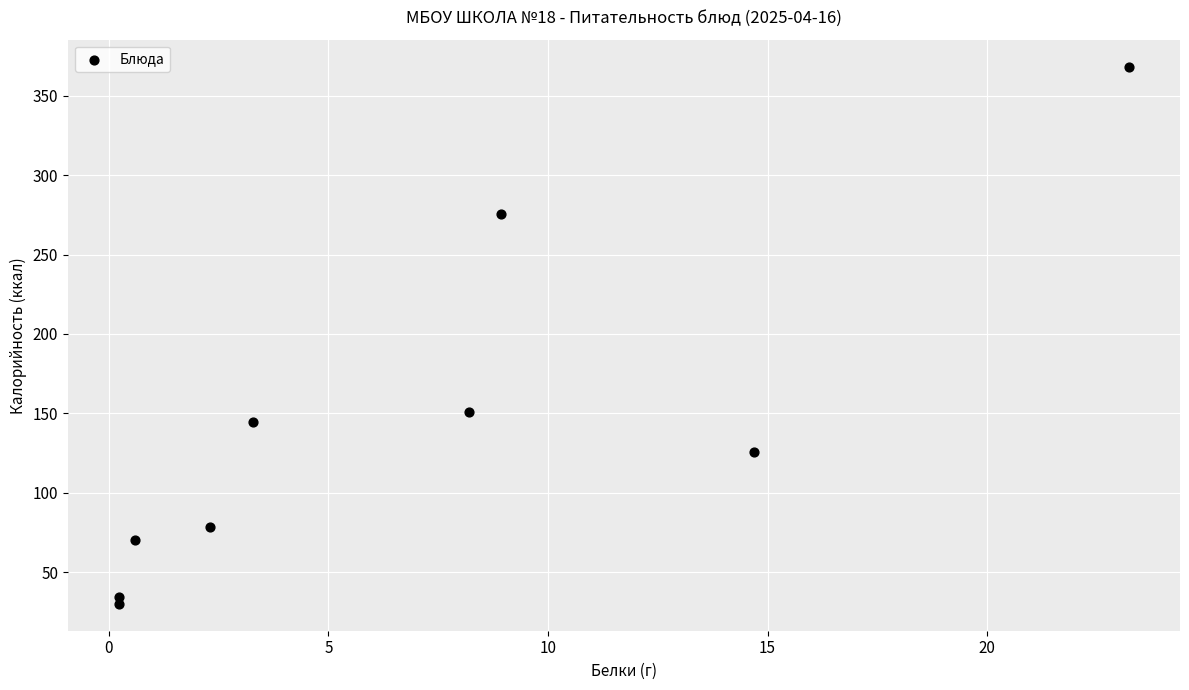

What Y value in the scatter plot is closest to 199?

151.1